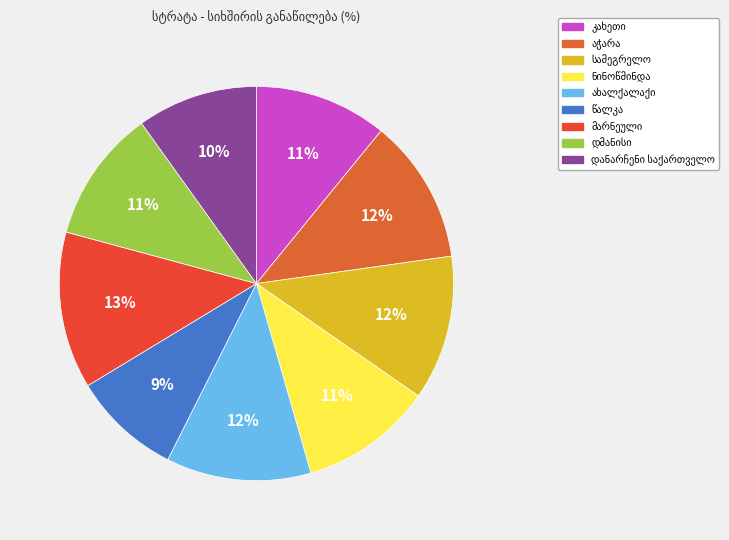

How many slices are in this pie chart?

9